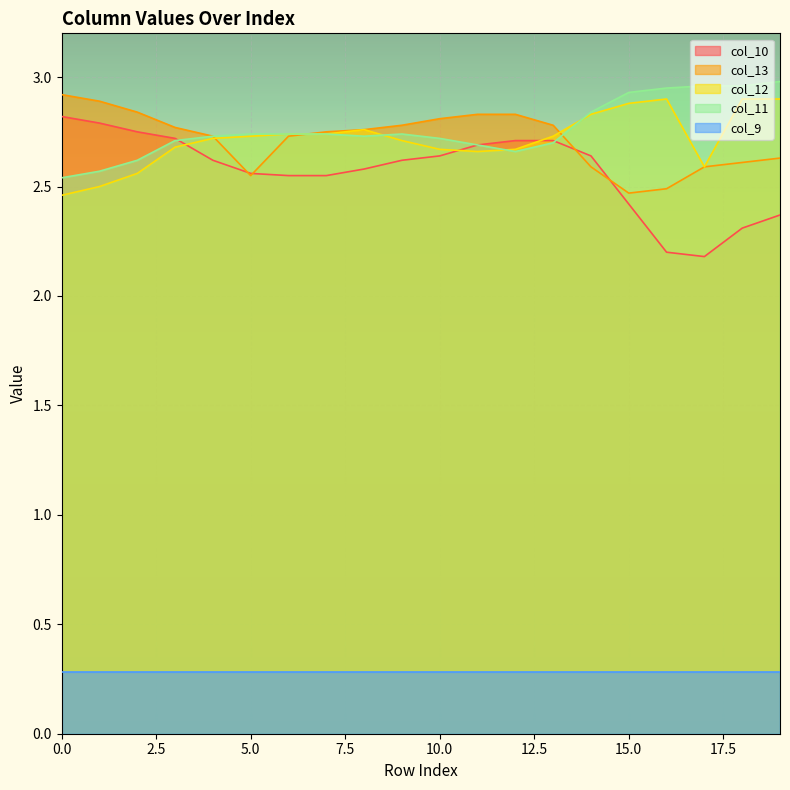

True or false: col_11 and col_9 intersect in this chart.

False